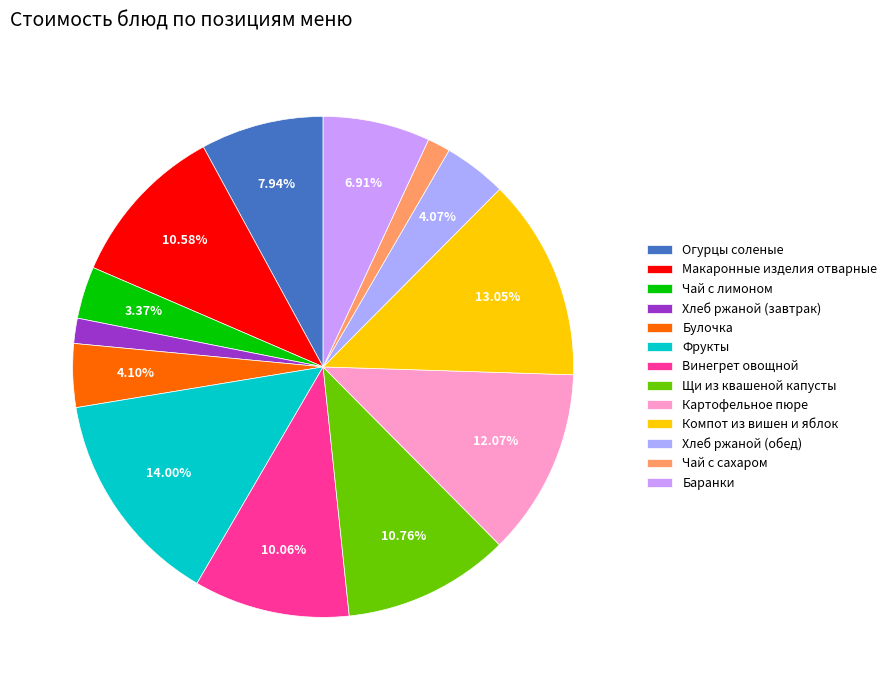

What is the change in value from Картофельное пюре to Компот из вишен и яблок?

+1.5